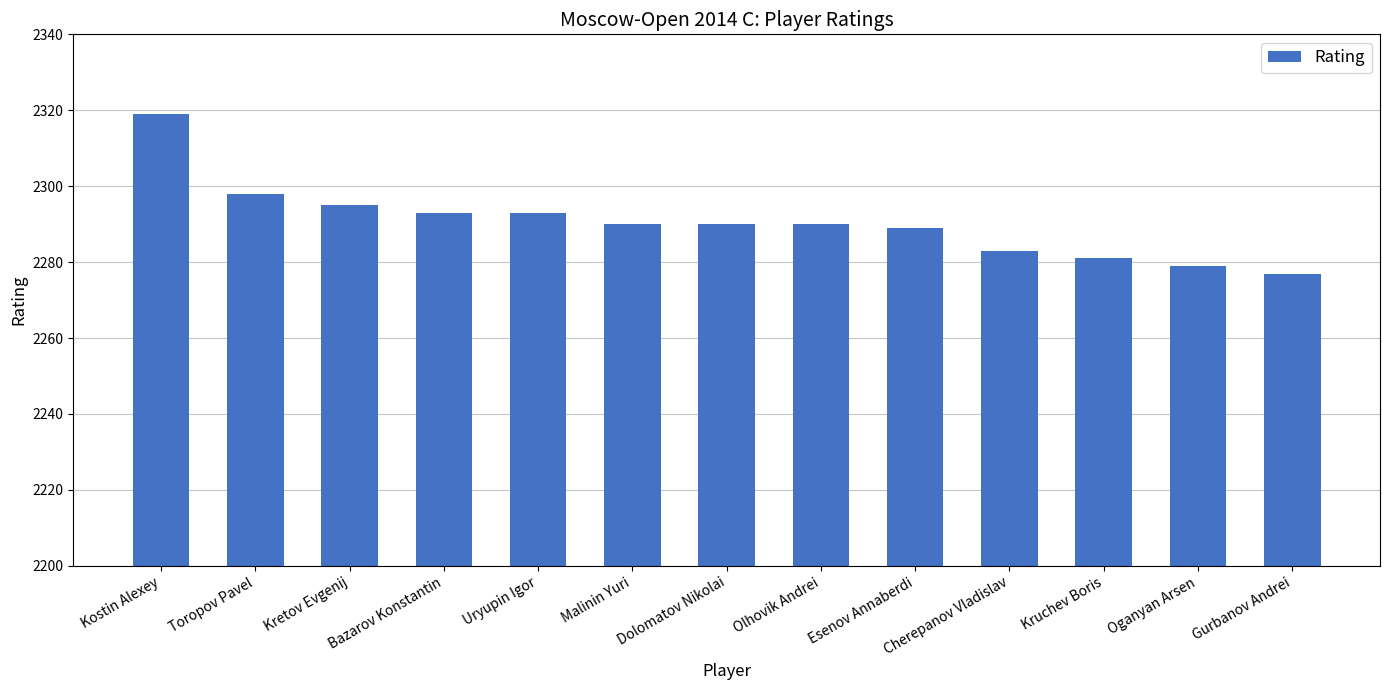

Which category has the highest value across all series?

Kostin Alexey